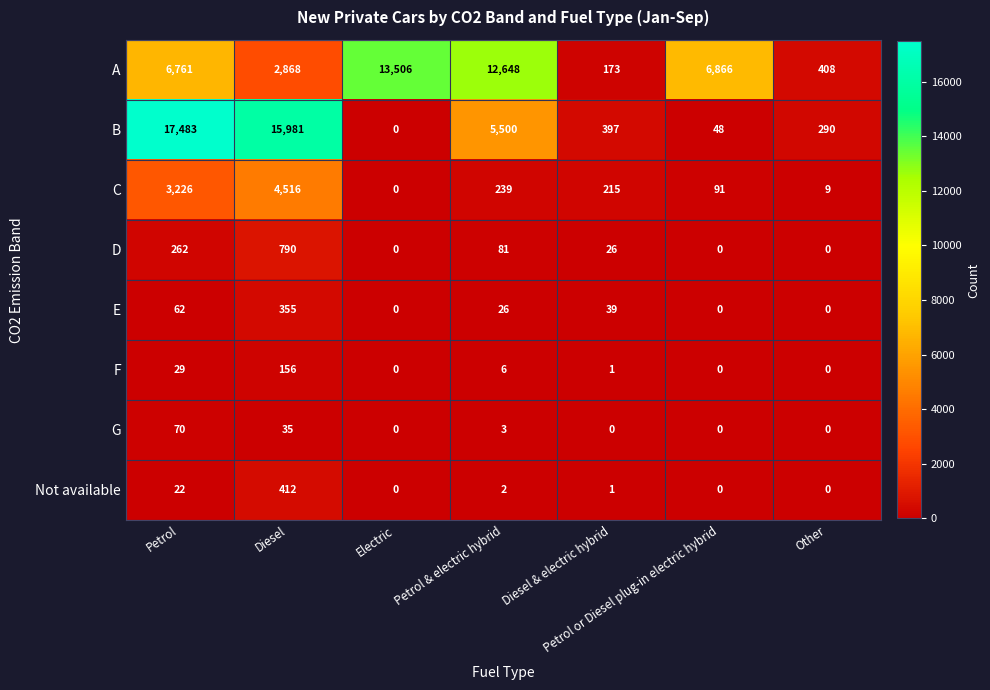

At how many categories does at least one series exceed 1858?

5